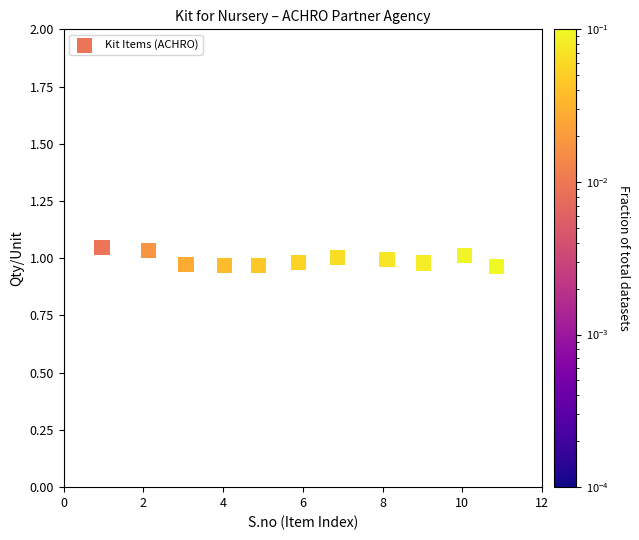

What is the average X value?

6.0